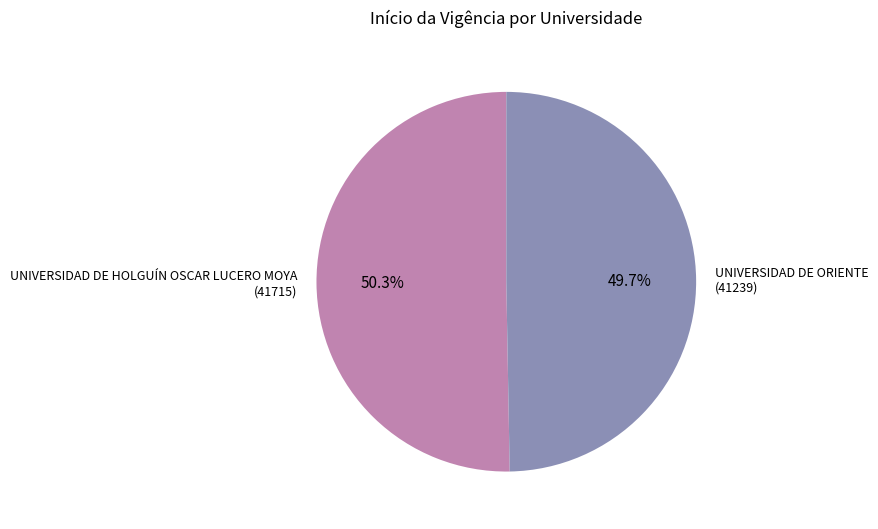

Which category has the biggest portion of the pie?

UNIVERSIDAD DE HOLGUÍN OSCAR LUCERO MOYA